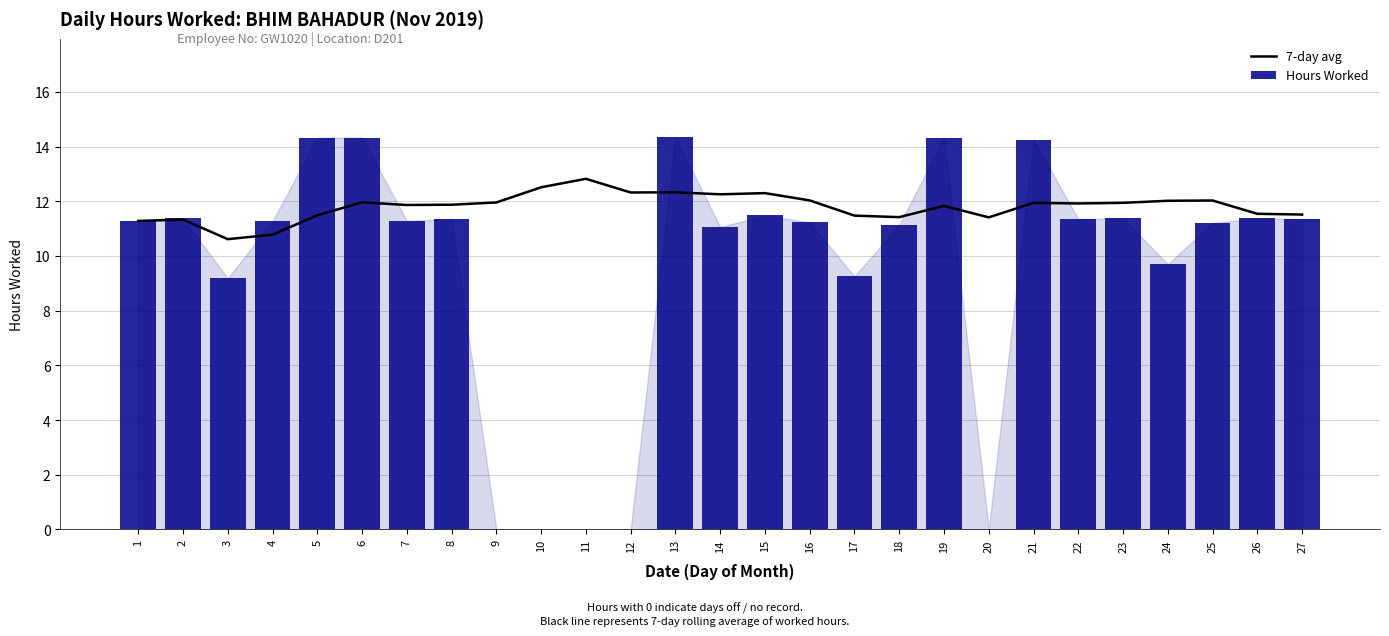

At how many categories does at least one series exceed 0?

27